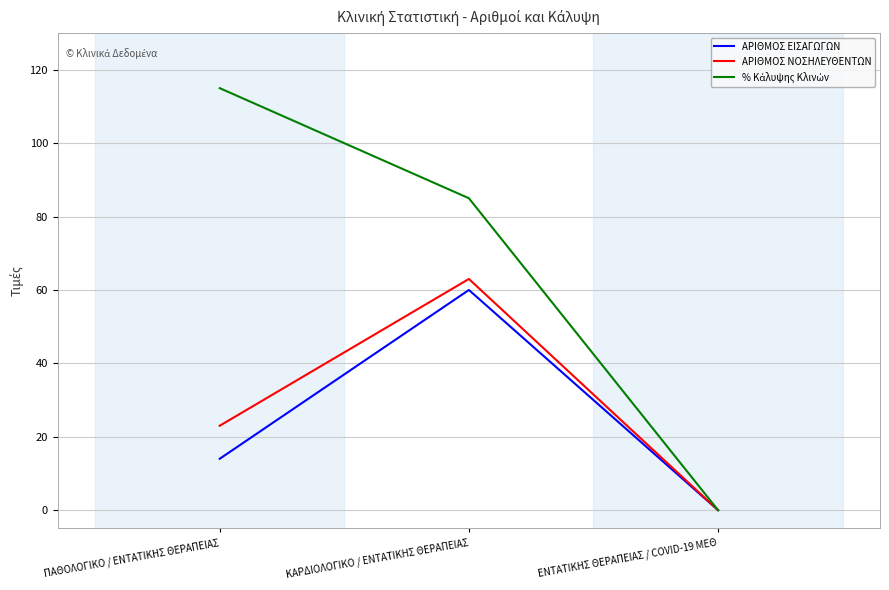

How many categories are shown in the chart?

3